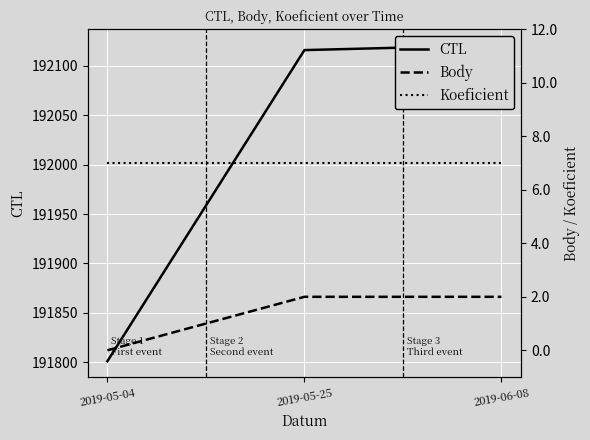

Between 2019-05-25 and 2019-06-08, which series saw the biggest shift?

CTL